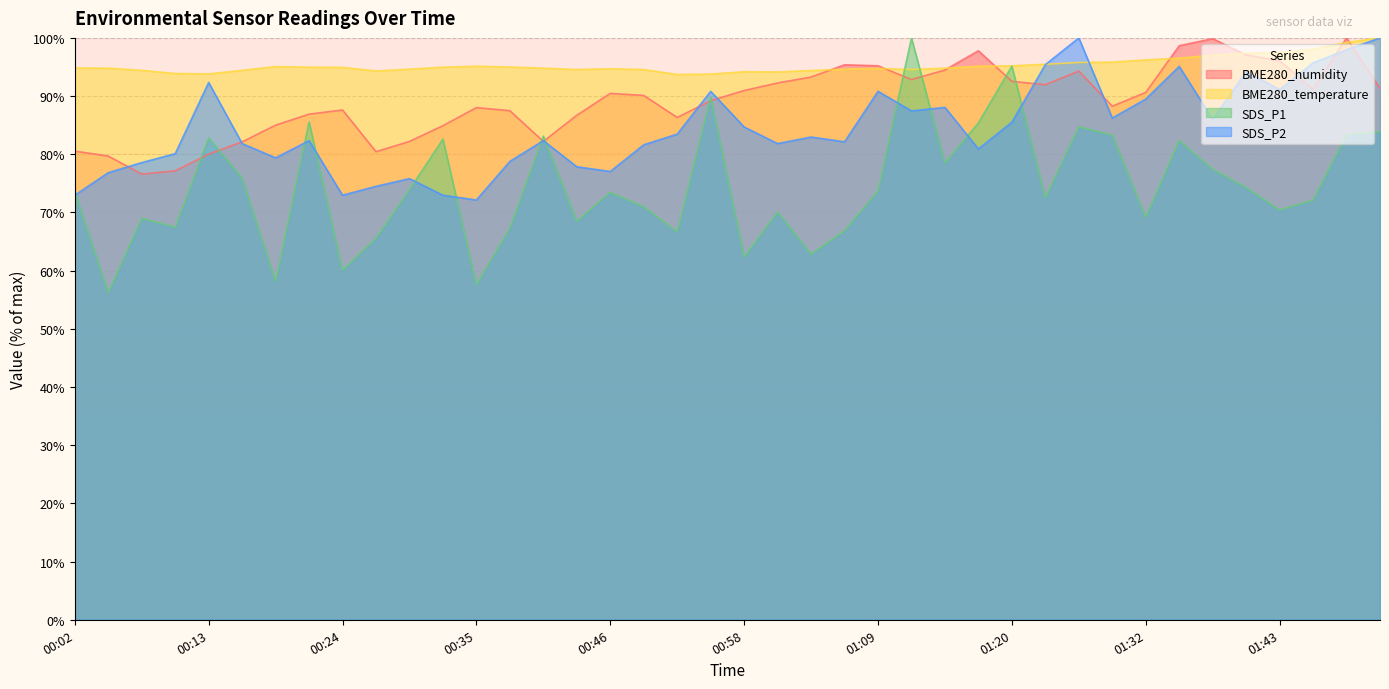

How many times do BME280_humidity and SDS_P1 cross each other?

10